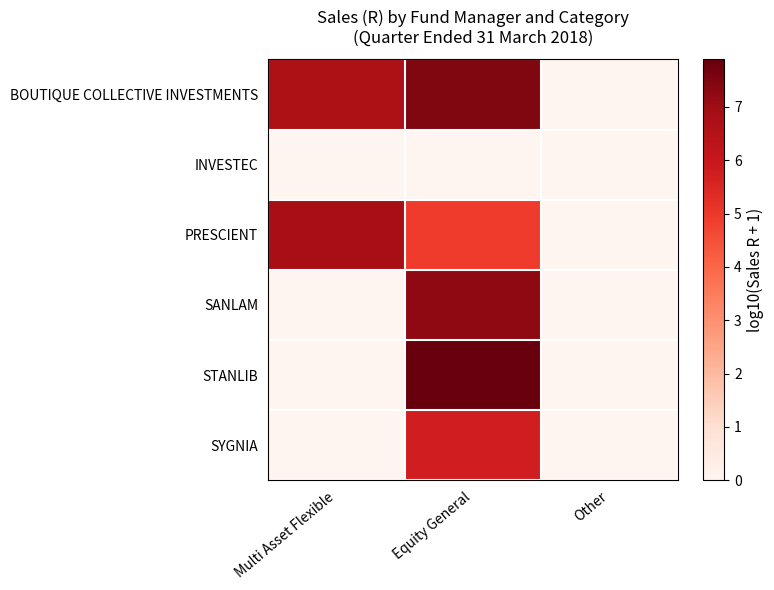

Reading left to right, what are all the values shown in this chart?

BOUTIQUE COLLECTIVE INVESTMENTS: Multi Asset Flexible=6.7	Equity General=7.5	Other=0.0
INVESTEC: Multi Asset Flexible=0.0	Equity General=0.0	Other=0.0
PRESCIENT: Multi Asset Flexible=6.8	Equity General=4.9	Other=0.0
SANLAM: Multi Asset Flexible=0.0	Equity General=7.2	Other=0.0
STANLIB: Multi Asset Flexible=0.0	Equity General=7.9	Other=0.0
SYGNIA: Multi Asset Flexible=0.0	Equity General=5.7	Other=0.0